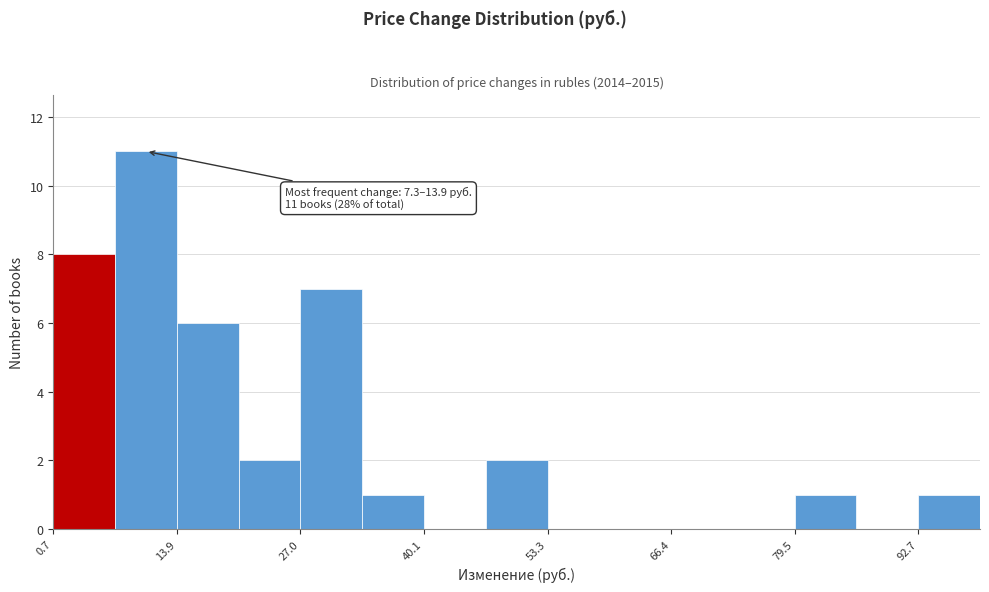

Around what value on the x-axis is the tallest bar? Give the approximate position of its centre, as read against the axis.

10